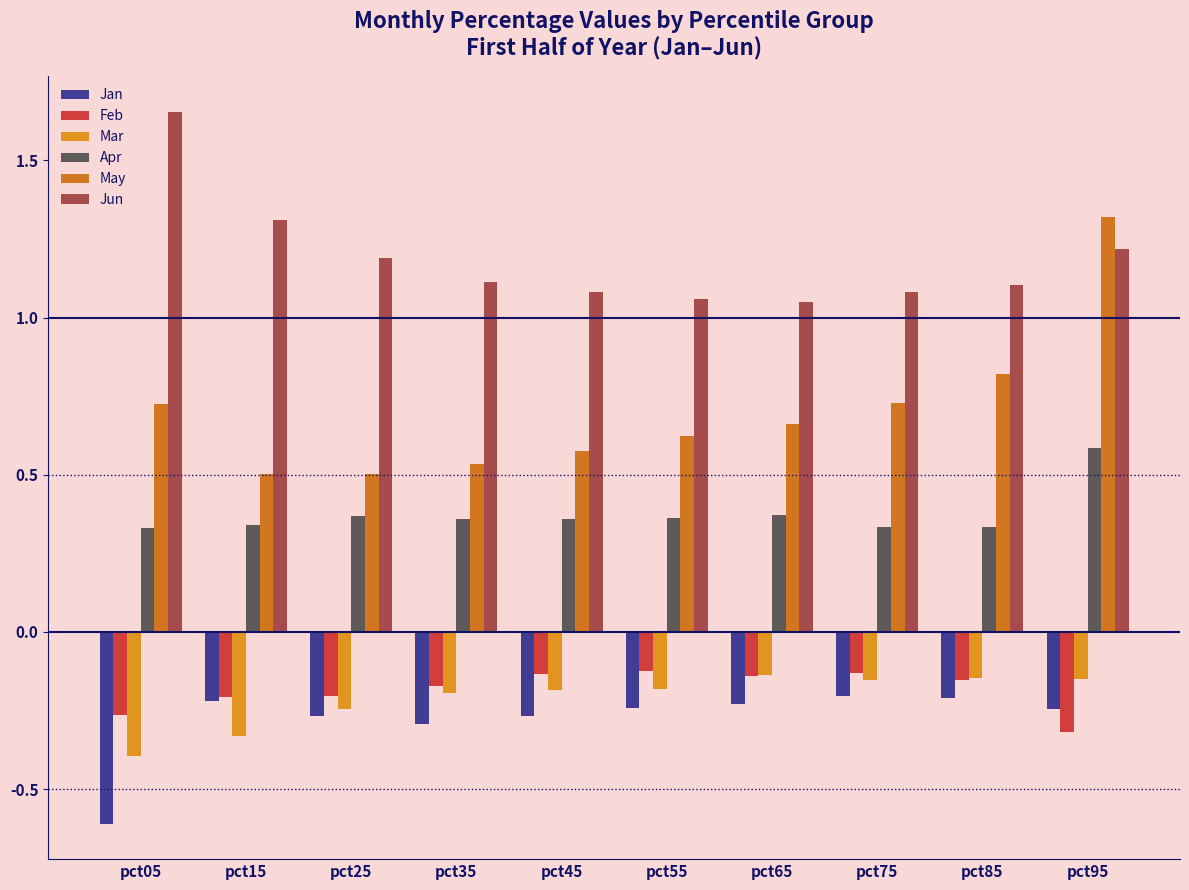

Is the value of Jan at pct25 greater than the value of Jun at pct35?

No